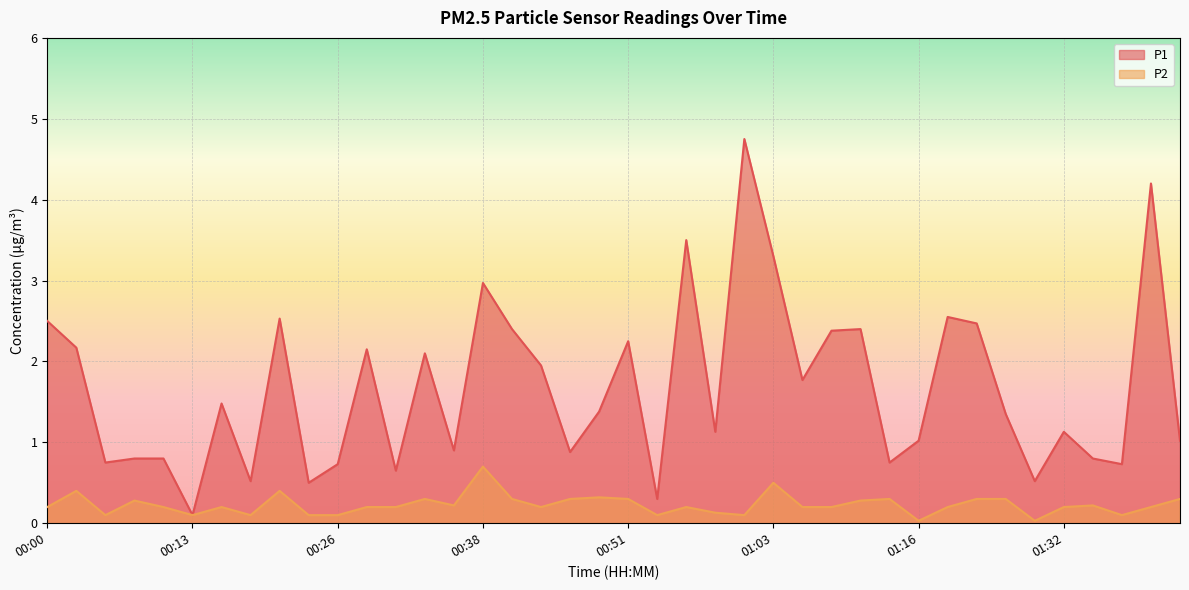

At how many categories does at least one series exceed 2?

16